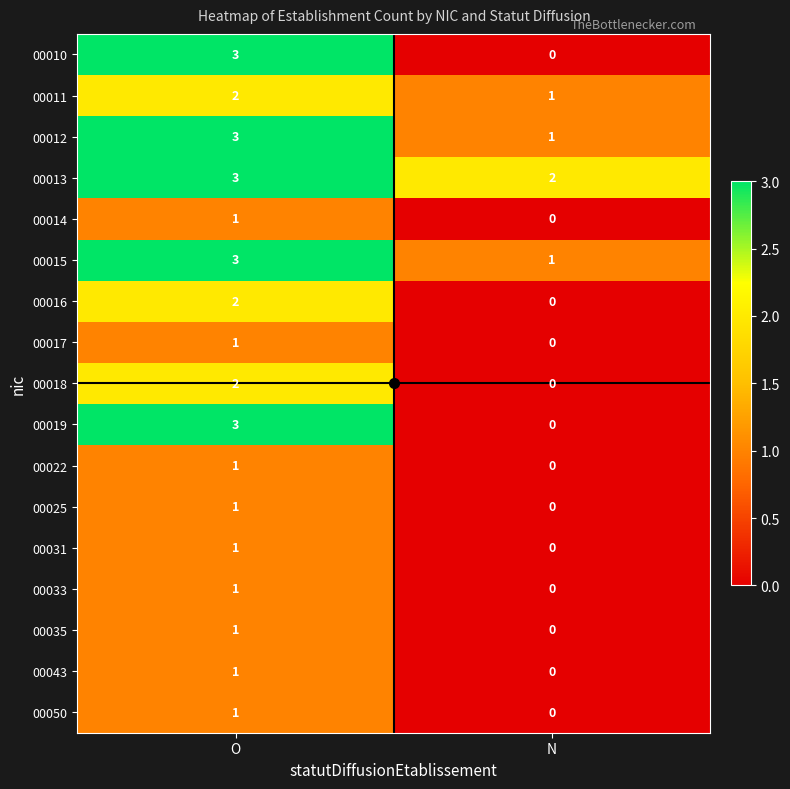

Which category has the highest value in the 00033 series?

O